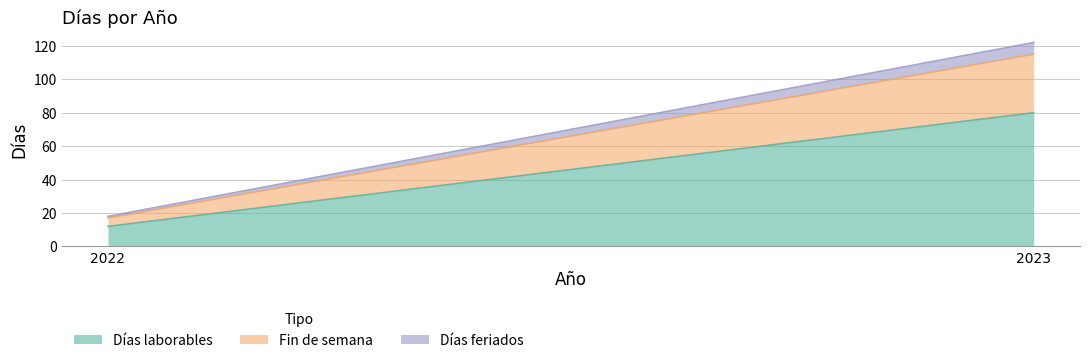

Reading right to left, list all the values displayed in this chart.

Días laborables: 2023=80	2022=12
Fin de semana: 2023=35	2022=5
Días feriados: 2023=7	2022=1